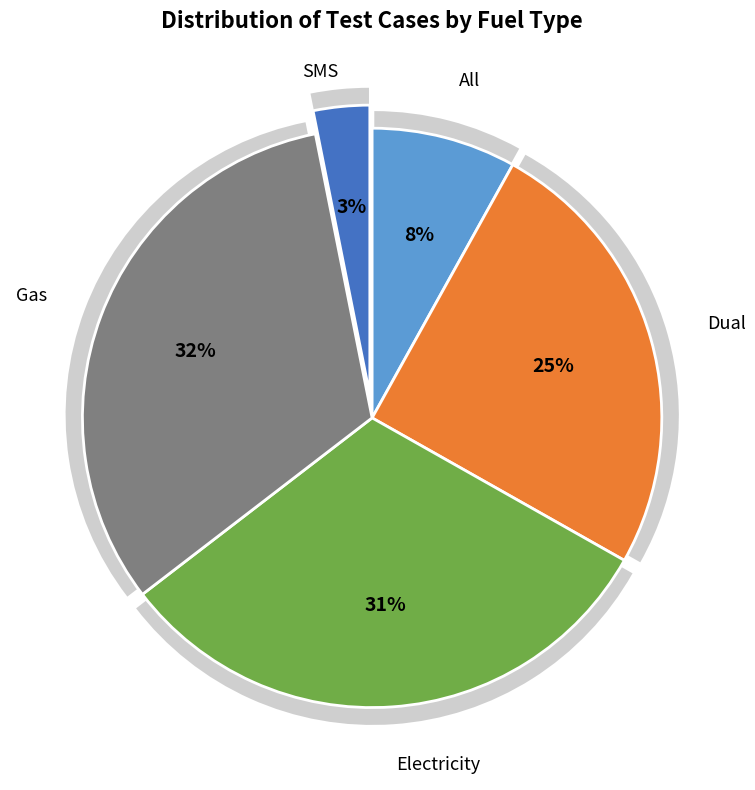

What is the total percentage of Dual and All?

33.2%